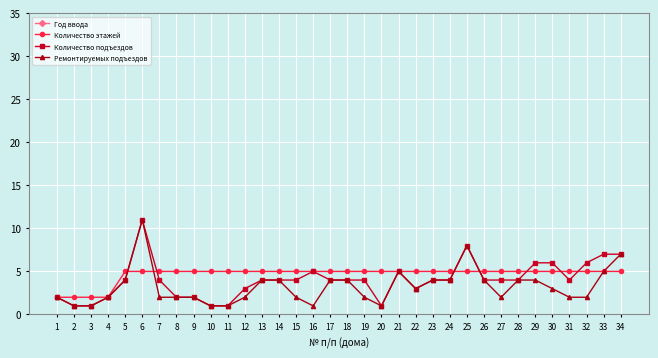

How many interior local peaks does the Год ввода series have?

7